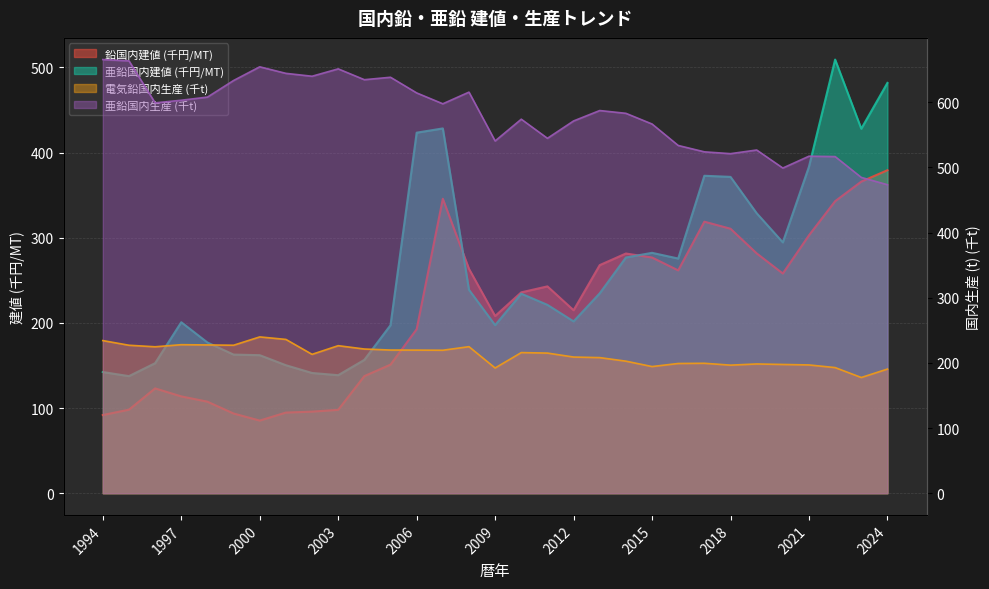

How many lines are shown in the chart?

4